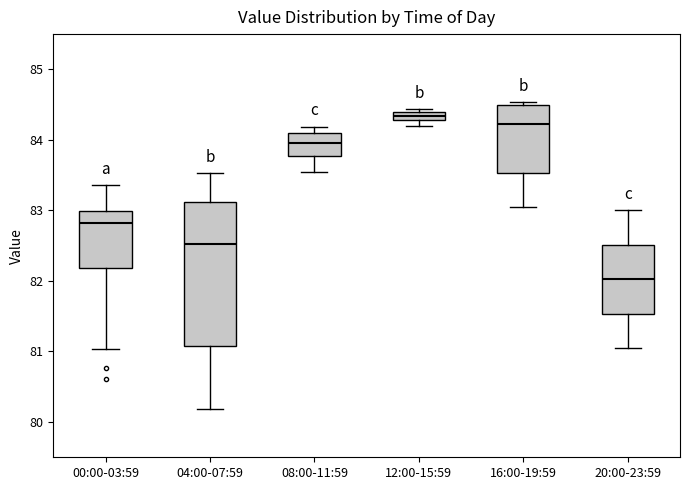

Which box is the tallest, from its lower edge to its upper edge?

04:00-07:59